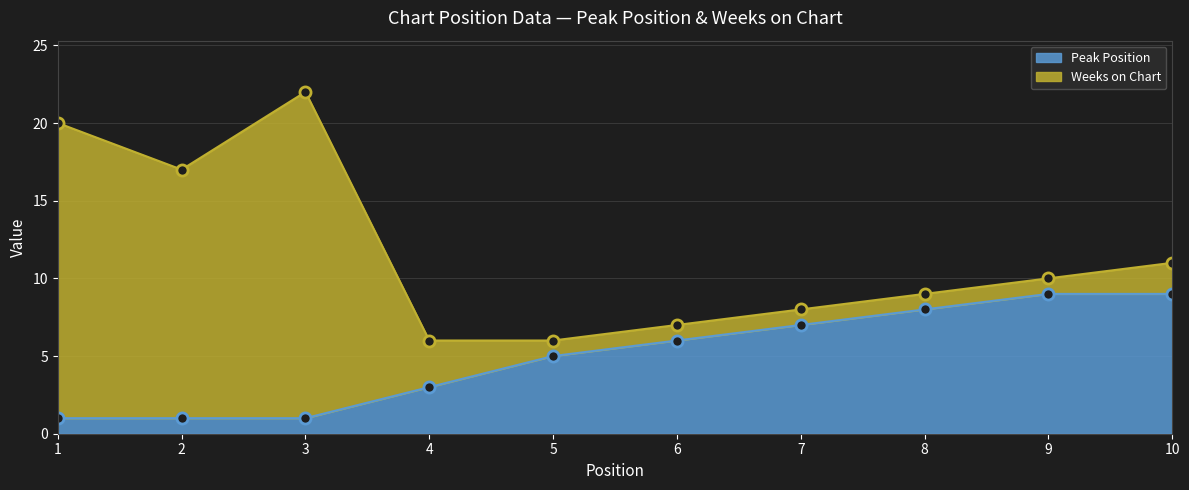

Rank the categories by value from lowest to highest.

1, 2, 3, 4, 5, 6, 7, 8, 9, 10